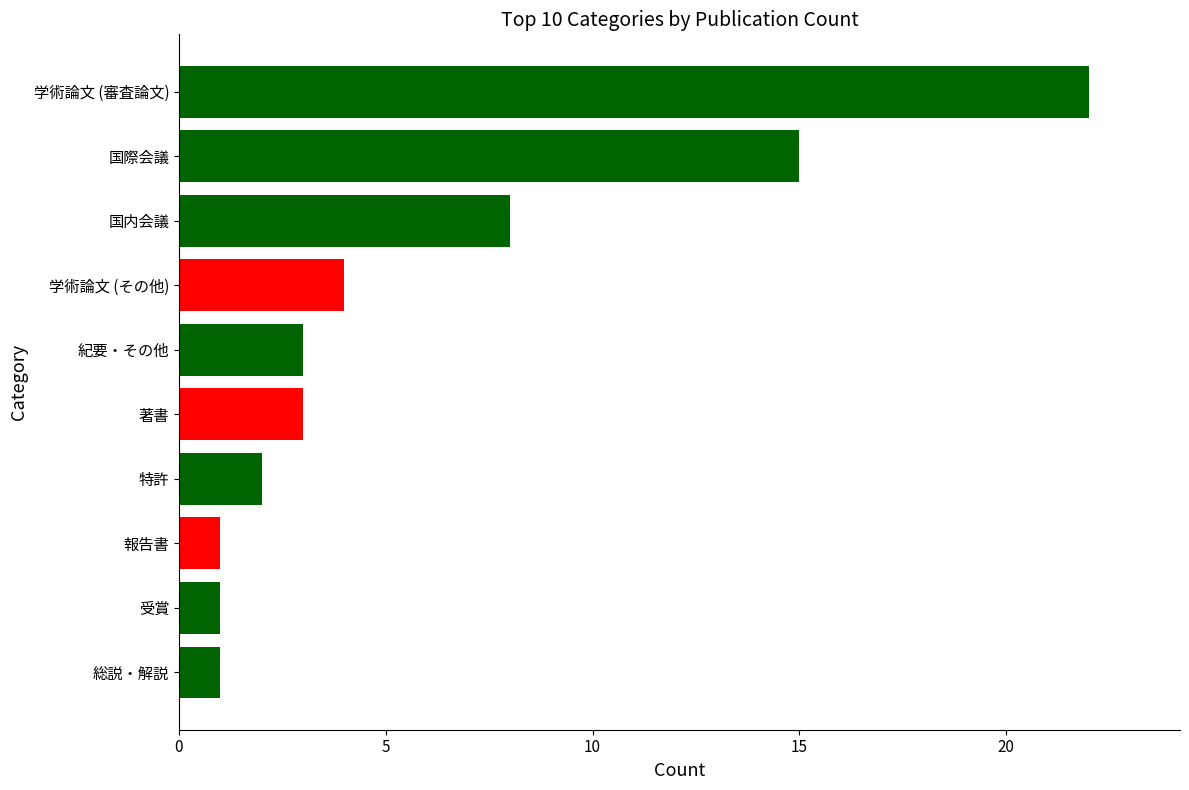

True or false: the data shows 1 at 著書.

False